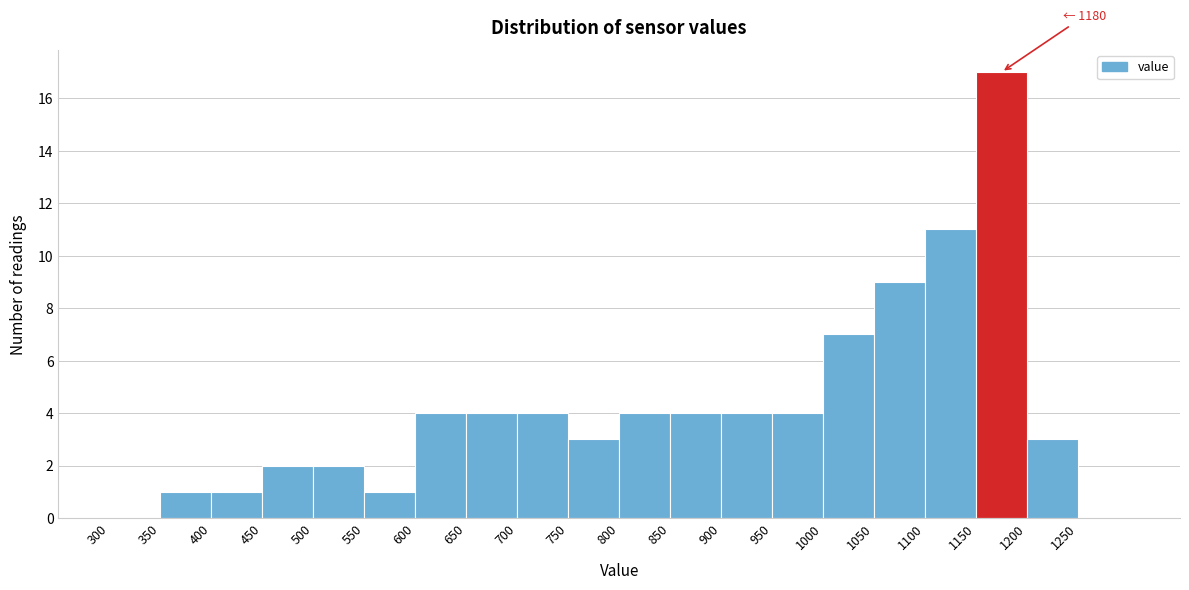

Over which range of the x-axis is the bar tallest?

1150 to 1200